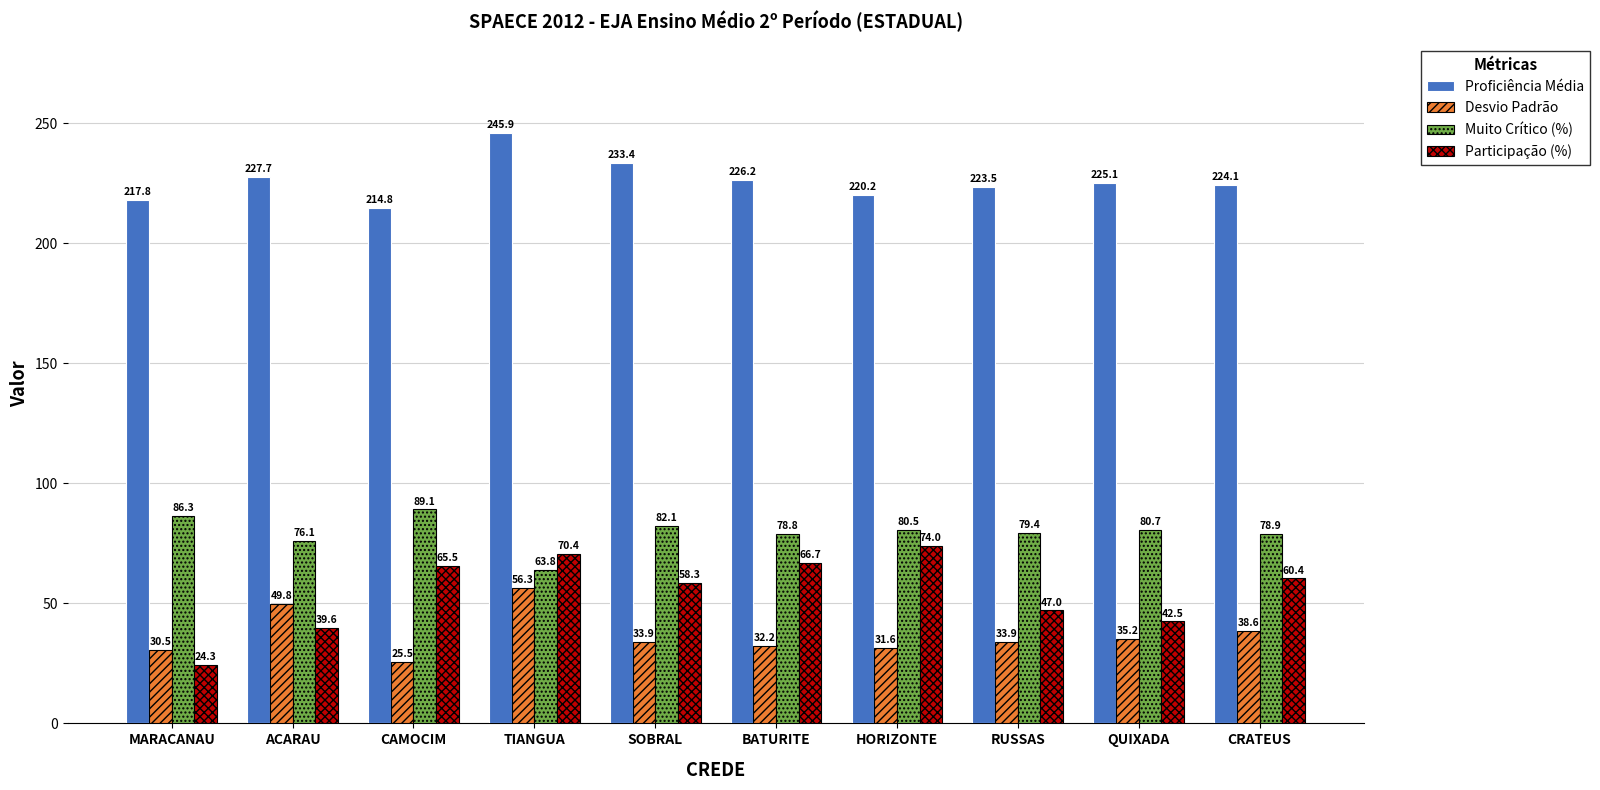

Is the value of Proficiência Média at QUIXADA greater than the value of Muito Crítico (%) at QUIXADA?

Yes